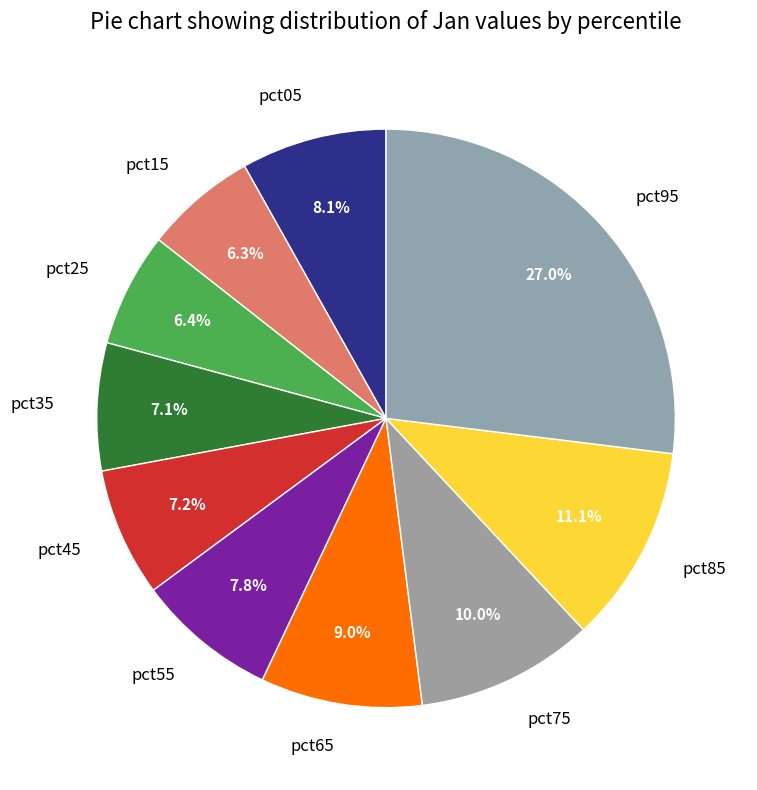

What is the largest slice in the pie chart?

pct95